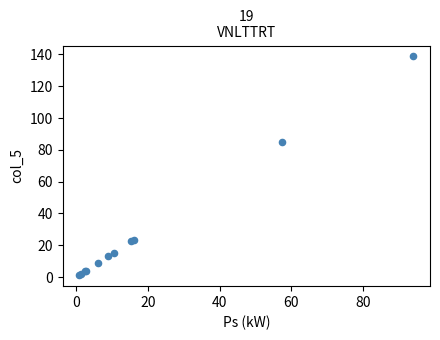

What Y value in the scatter plot is closest to 69?

84.8